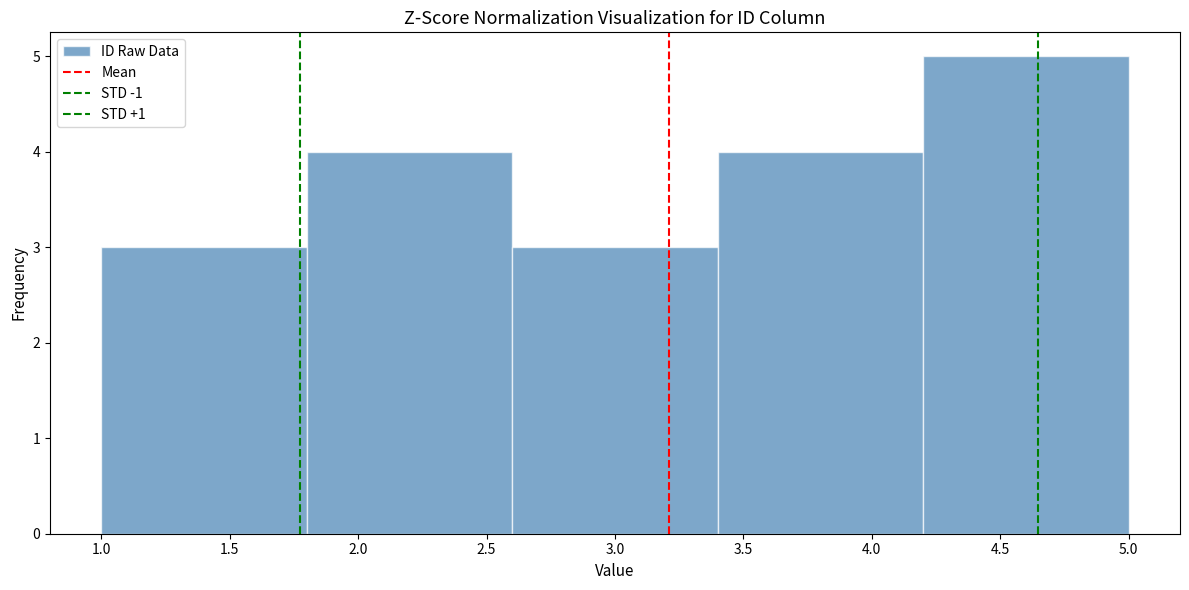

Which range on the x-axis has the tallest bar?

4.2 to 5.0